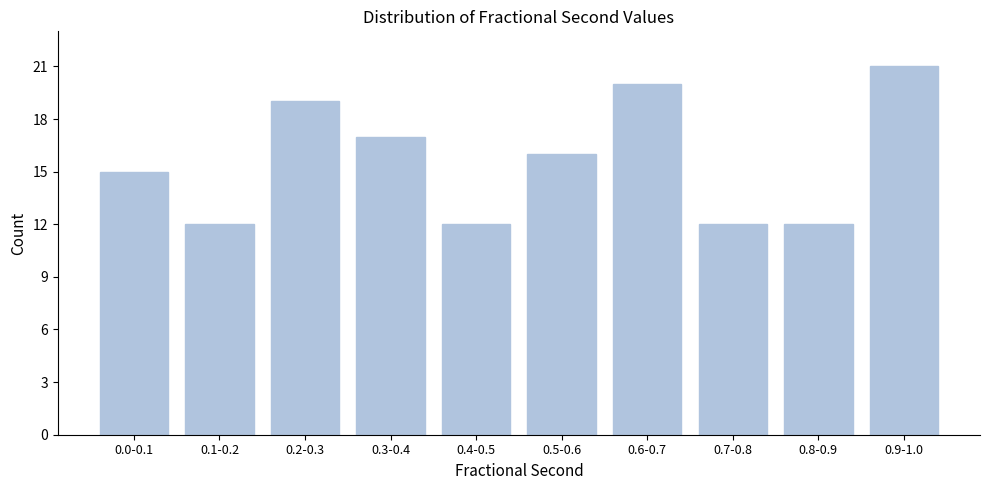

Reading left to right, list all the values displayed in this chart.

0.0-0.1=15	0.1-0.2=12	0.2-0.3=19	0.3-0.4=17	0.4-0.5=12	0.5-0.6=16	0.6-0.7=20	0.7-0.8=12	0.8-0.9=12	0.9-1.0=21